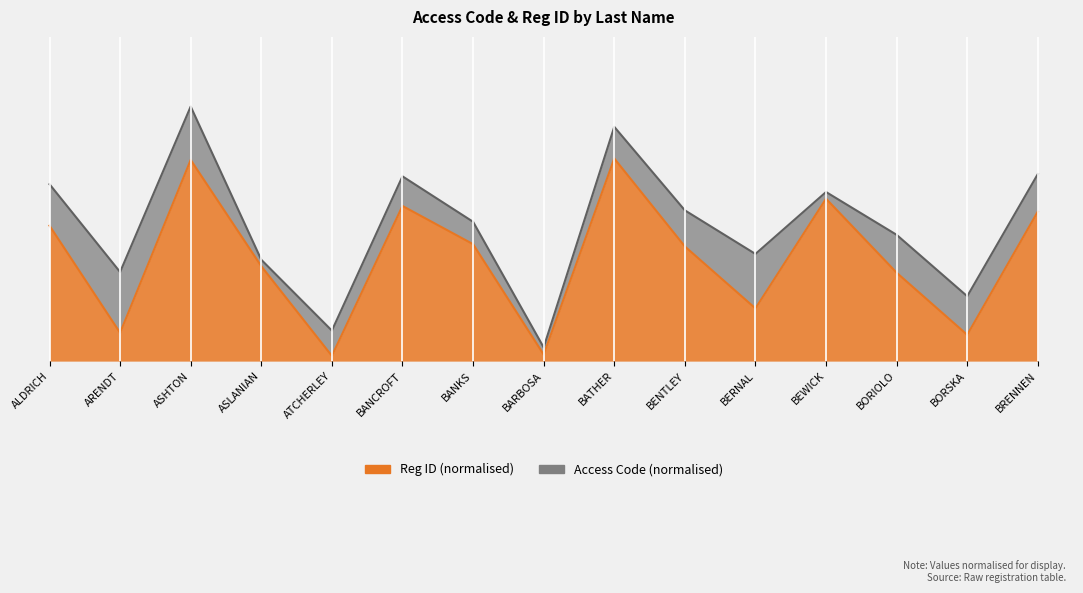

What is the value of the 3rd point from the left?

1.0